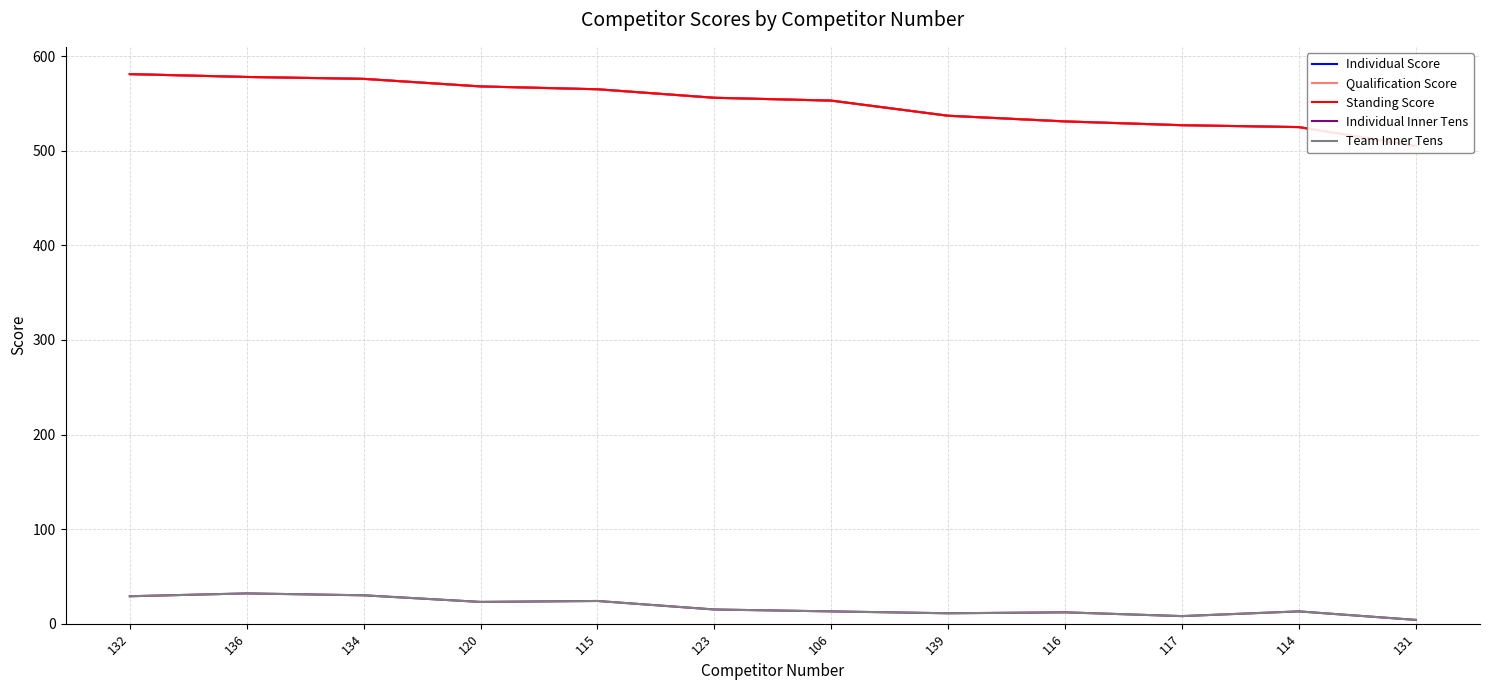

What is the difference between the highest and lowest values at 131?

501